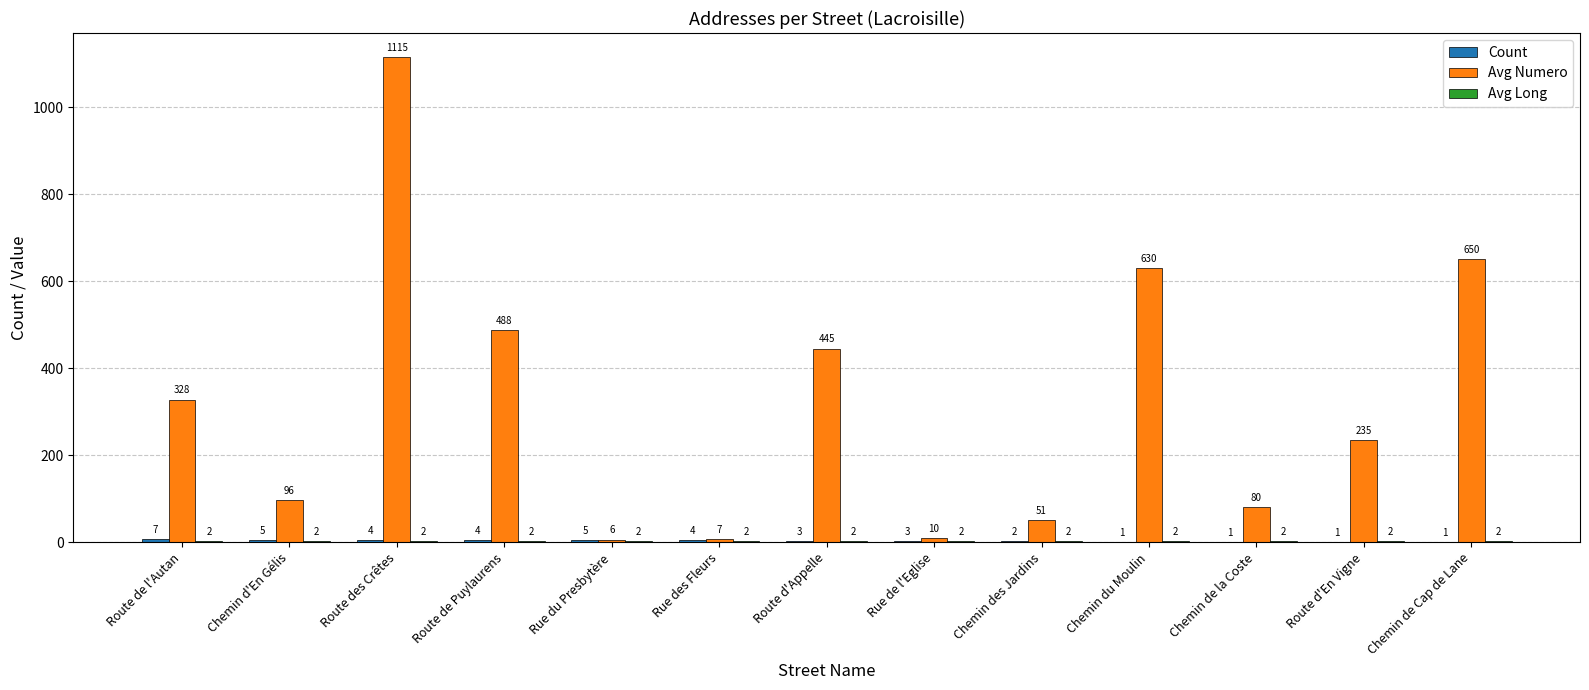

What is the sum of the Avg Numero values at Route d'En Vigne and Chemin d'En Gélis?

331.0